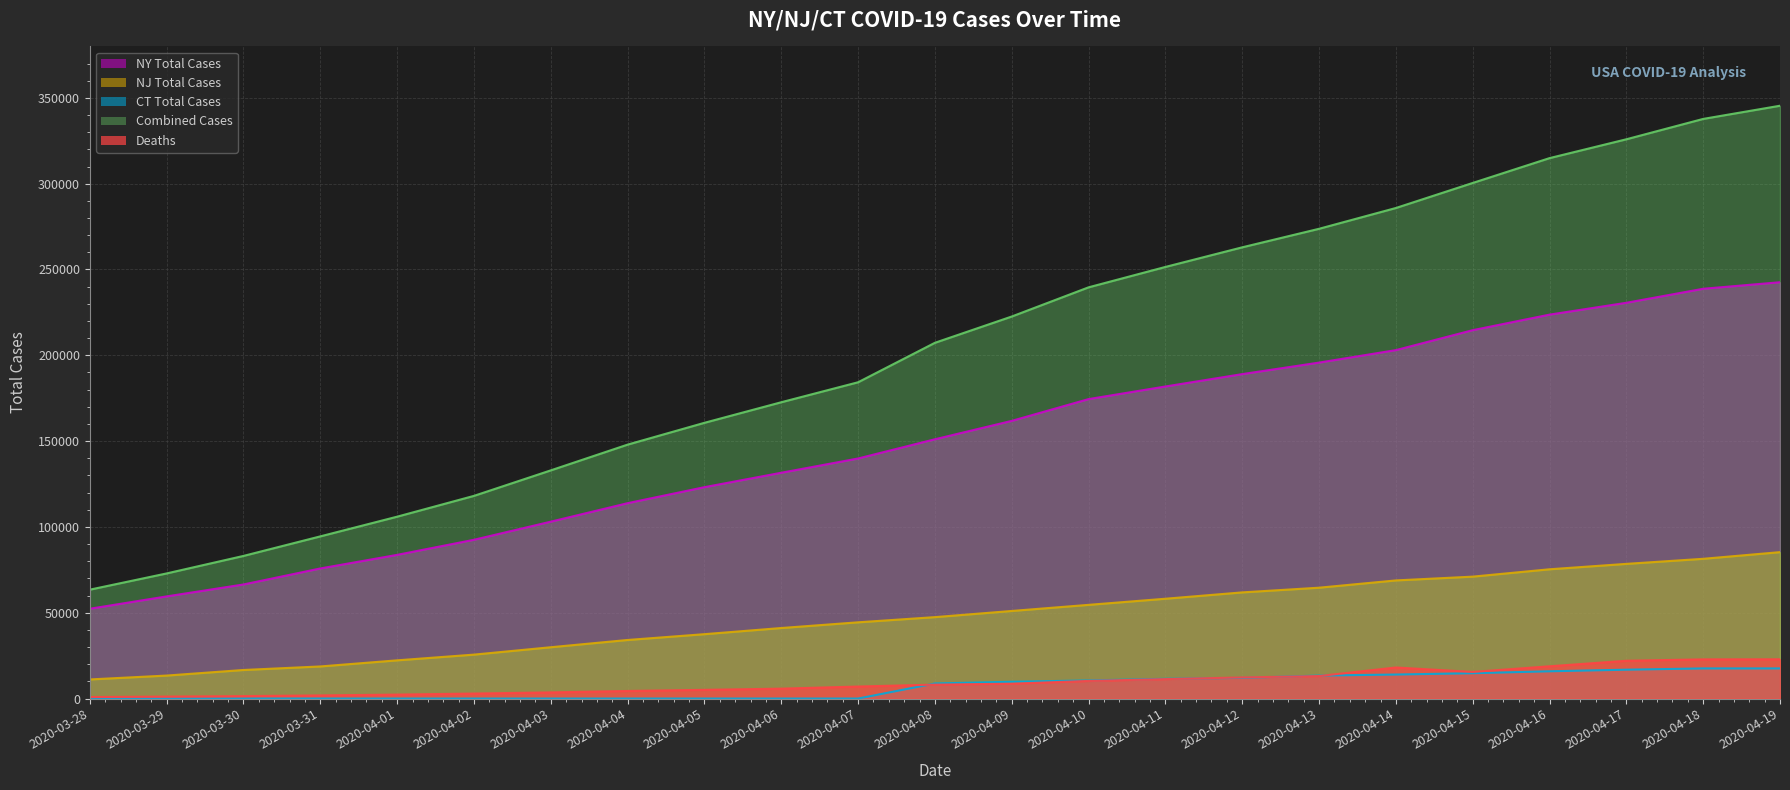

At which category is the sum across all series the highest?

2020-04-19